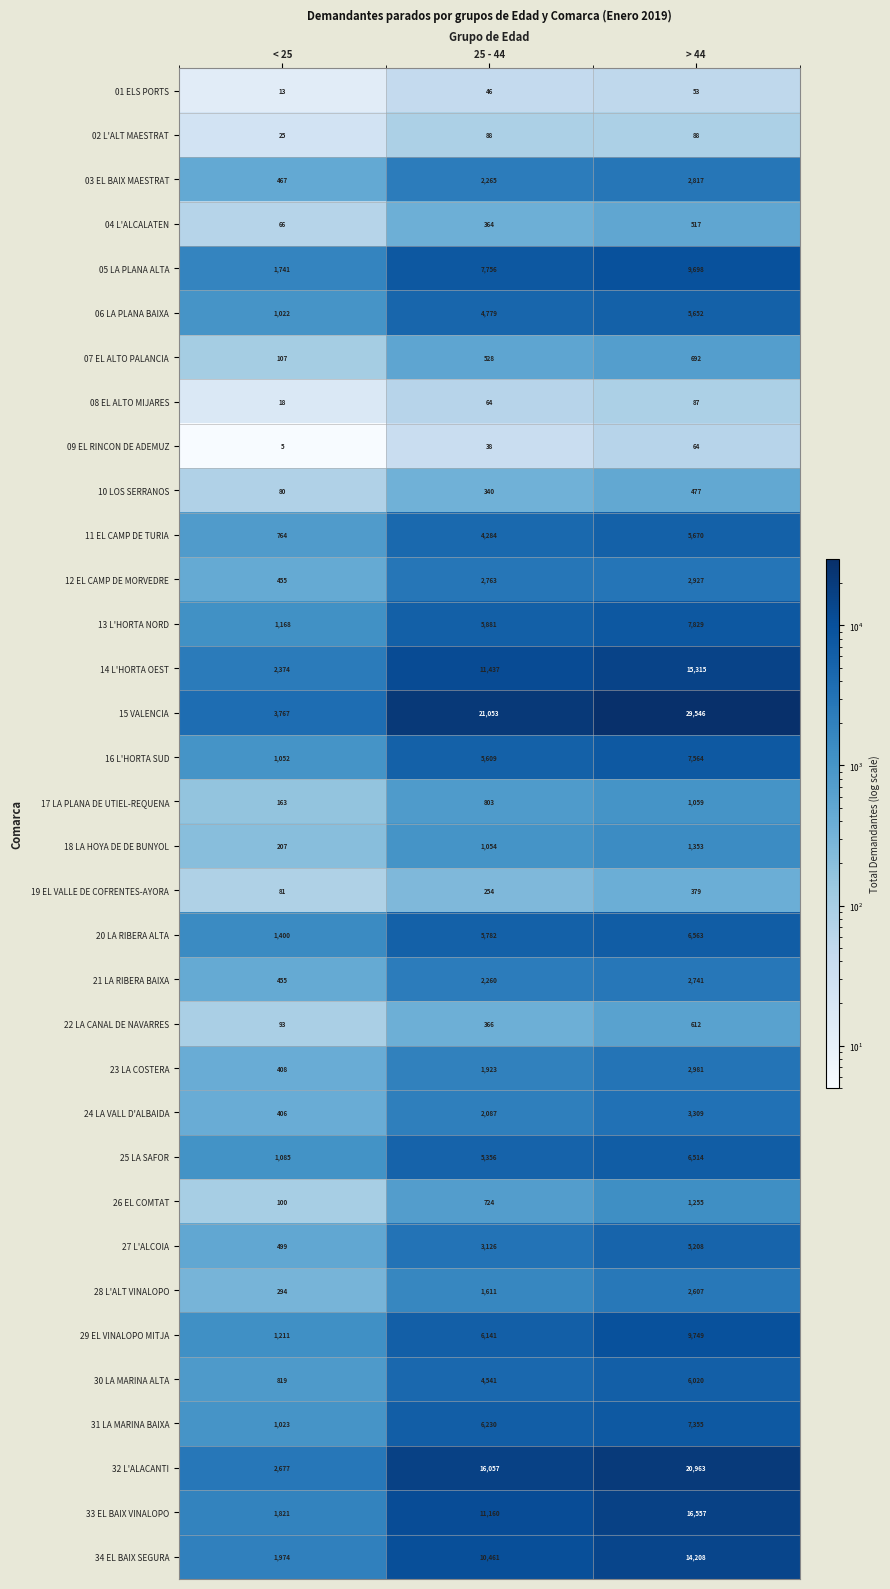

List the labels in order of 27 L'ALCOIA value, smallest first.

< 25, 25 - 44, > 44